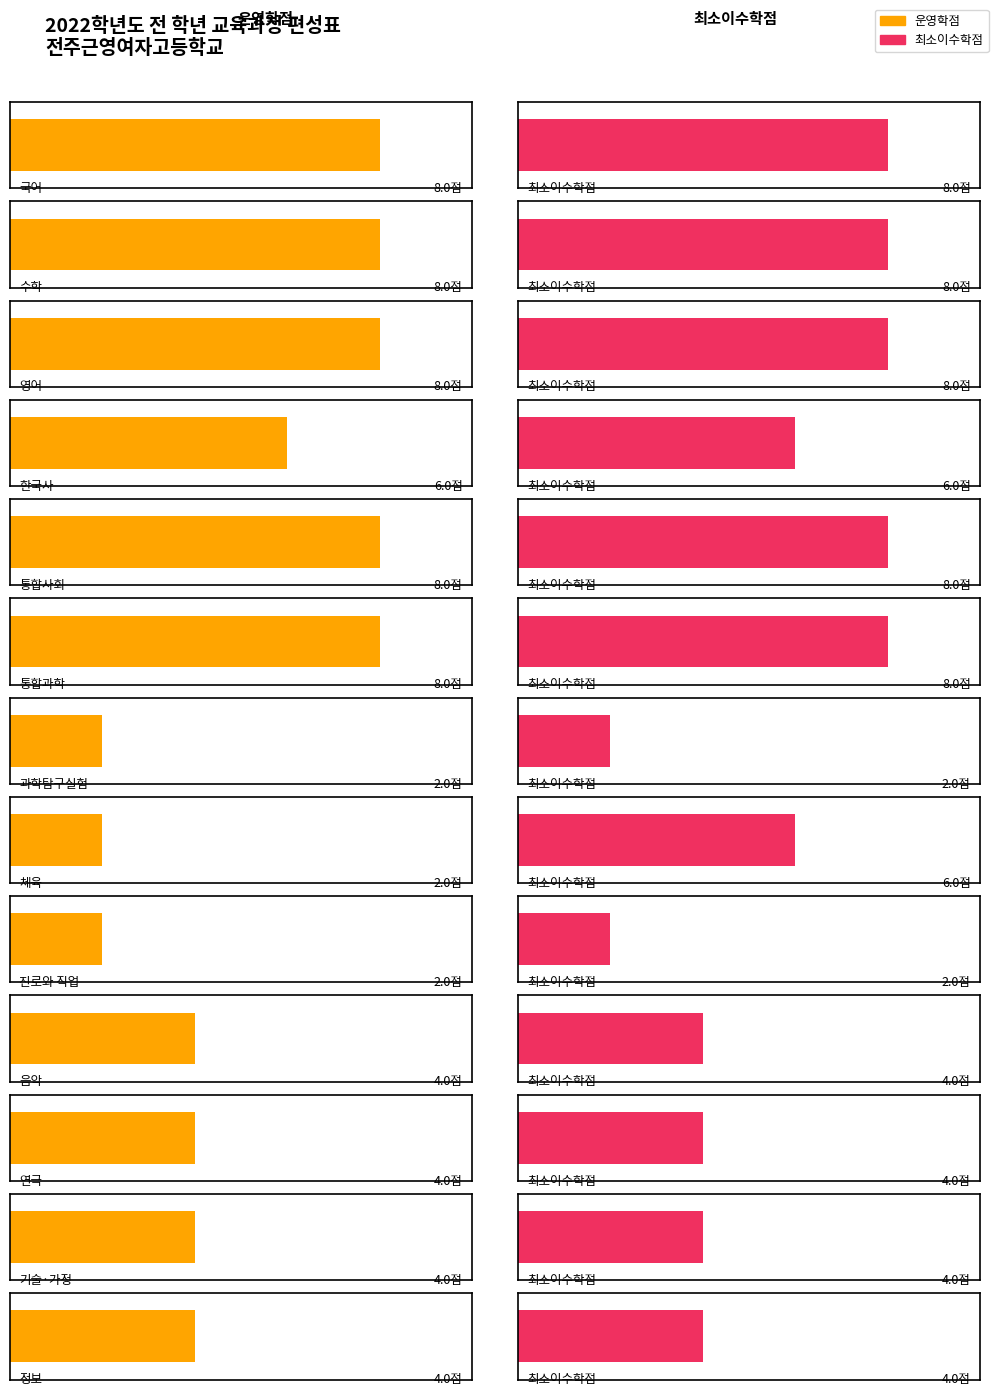

How many bars are there in each group?

2